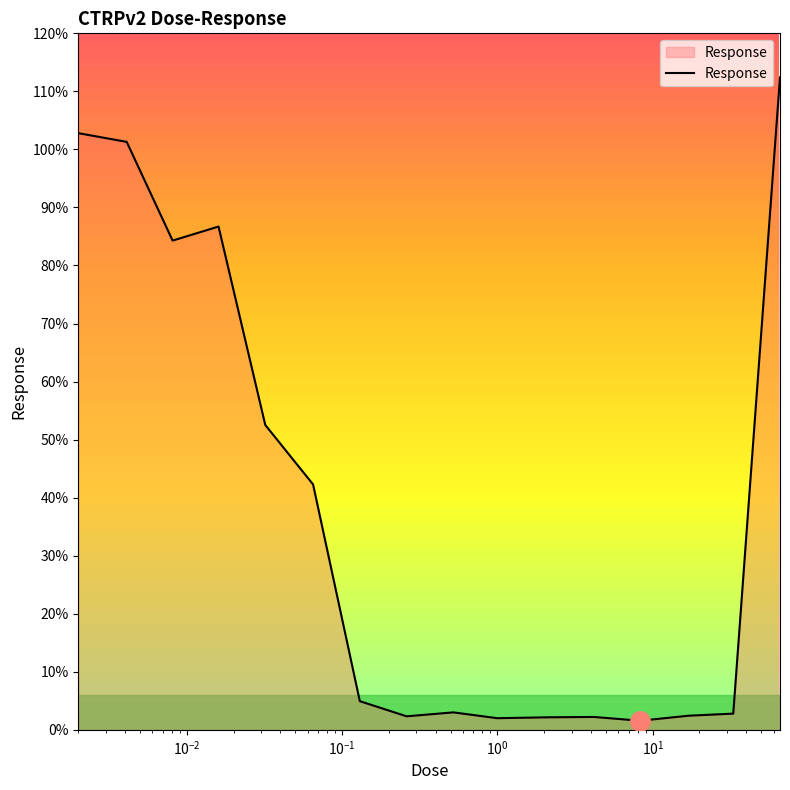

What is the greatest value displayed?

112.4